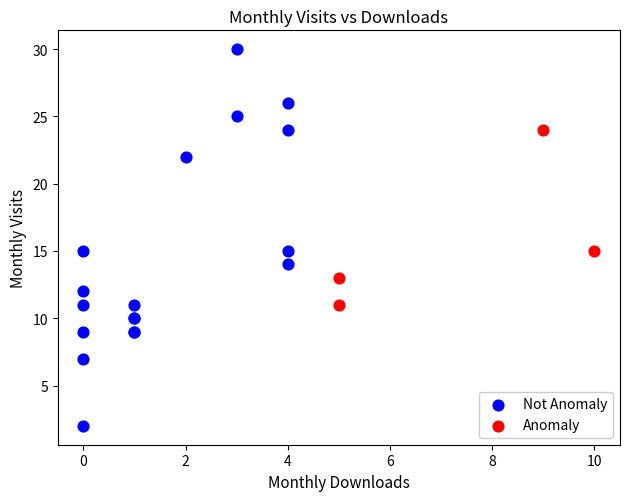

Which series contains the highest Y value?

Not Anomaly